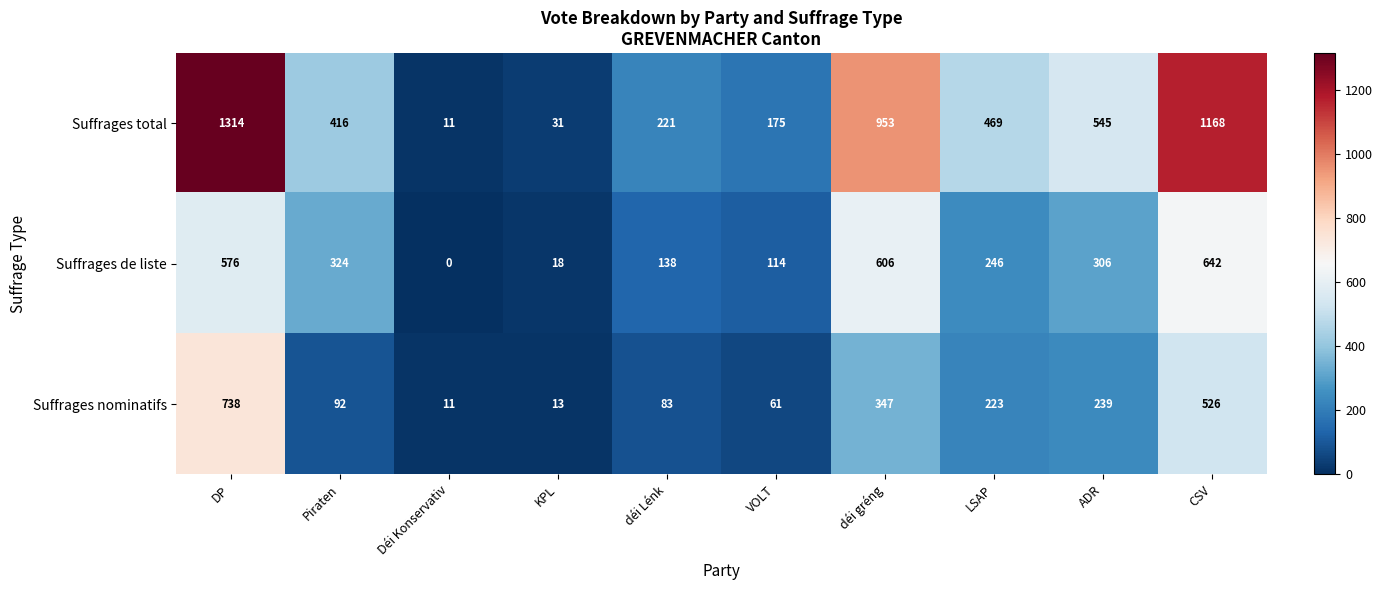

Where does the Suffrages total series first go above 469?

DP